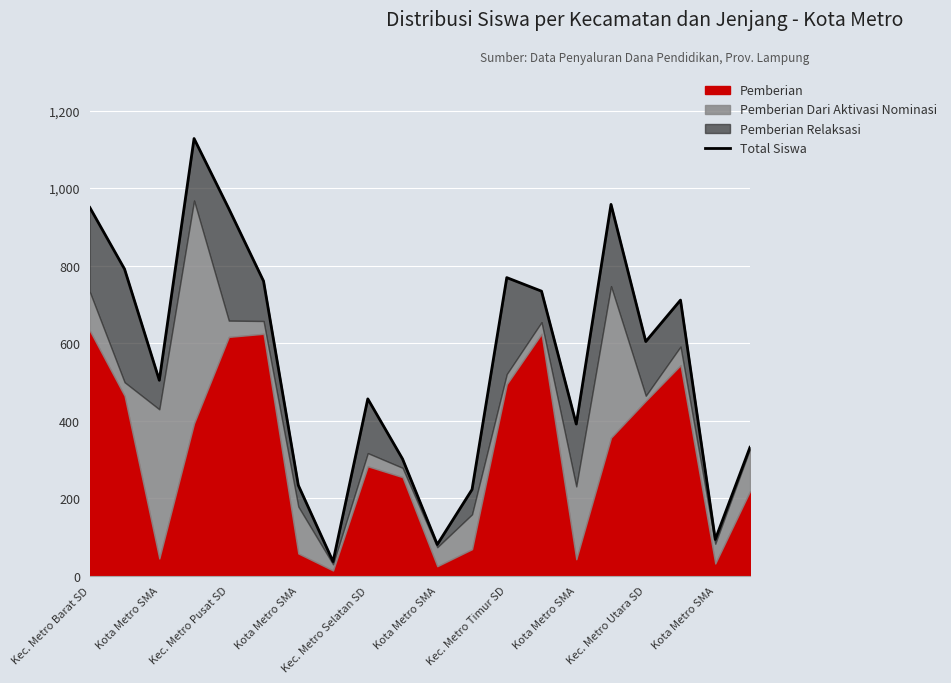

What is the change in value from Kota Metro SMA to 19?

+30